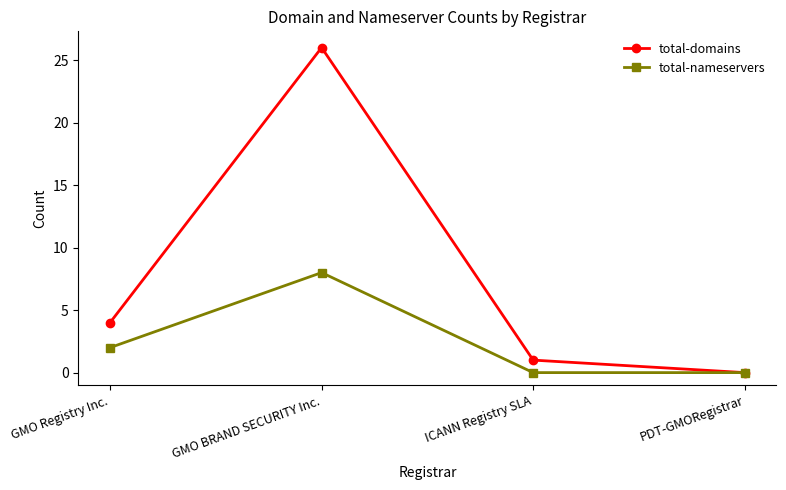

What is the sum of the total-nameservers values at GMO BRAND SECURITY Inc. and ICANN Registry SLA?

8